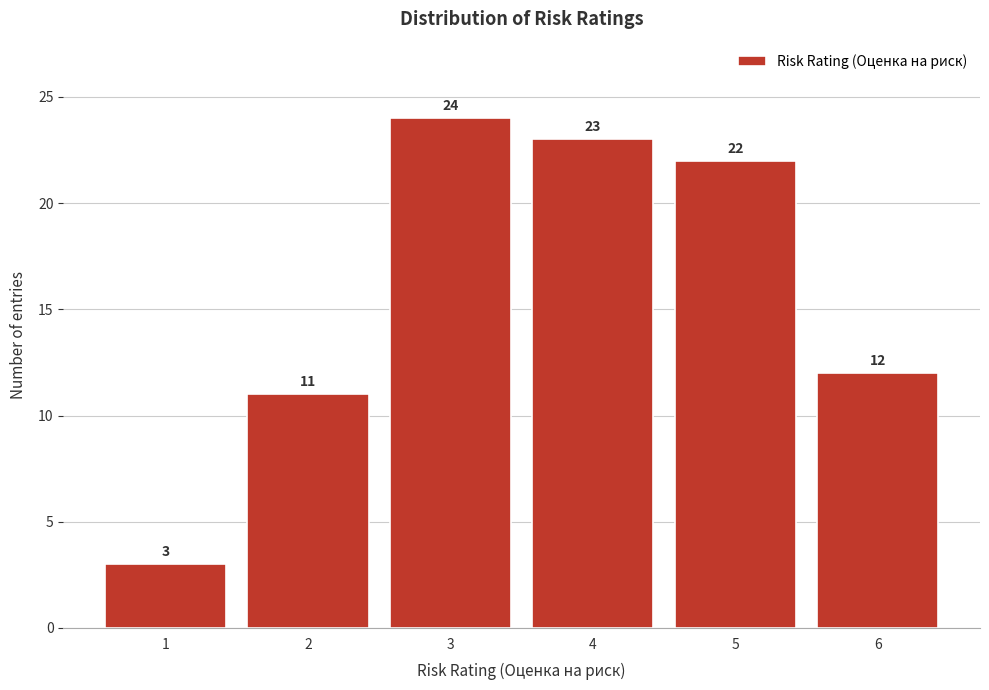

Reading right to left, transcribe all the data shown in this chart.

6=12	5=22	4=23	3=24	2=11	1=3